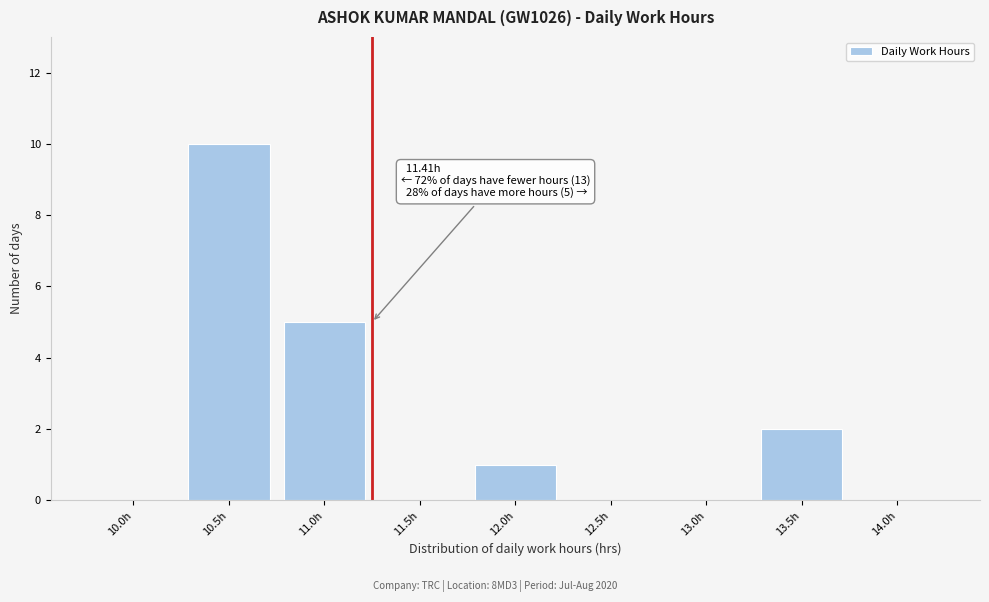

Reading left to right, transcribe all the data shown in this chart.

10.0h=0	10.5h=10	11.0h=5	11.5h=0	12.0h=1	12.5h=0	13.0h=0	13.5h=2	14.0h=0